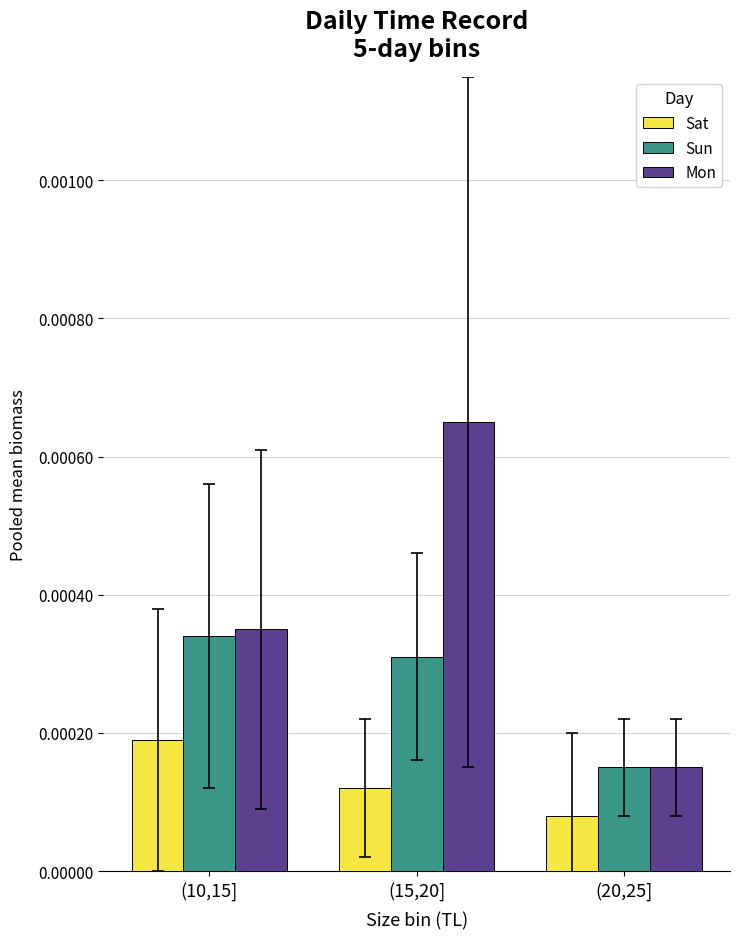

What is the label of the 2nd bar from the right?

(15,20]